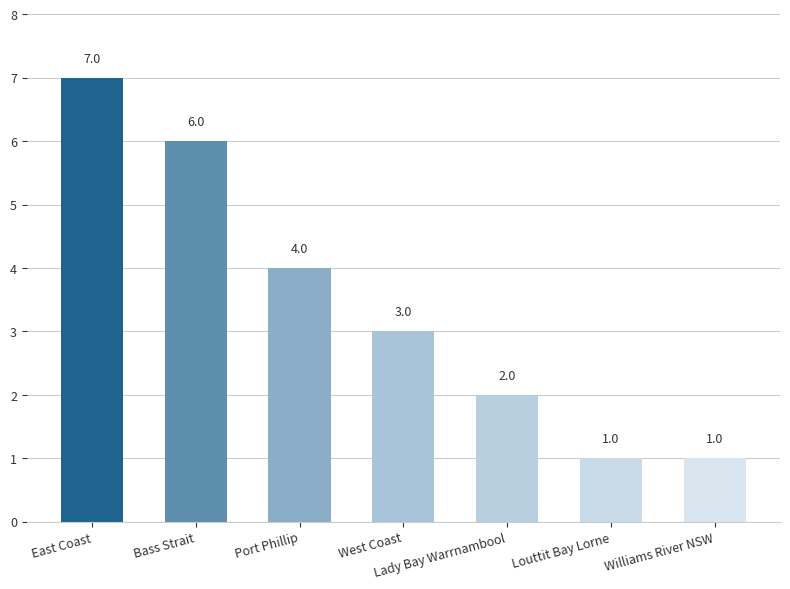

What is the difference between the maximum and minimum values?

6